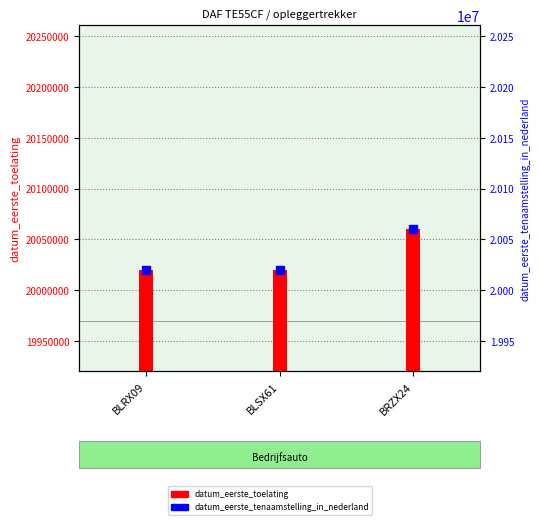

Which series reaches the maximum Y coordinate?

datum_eerste_toelating